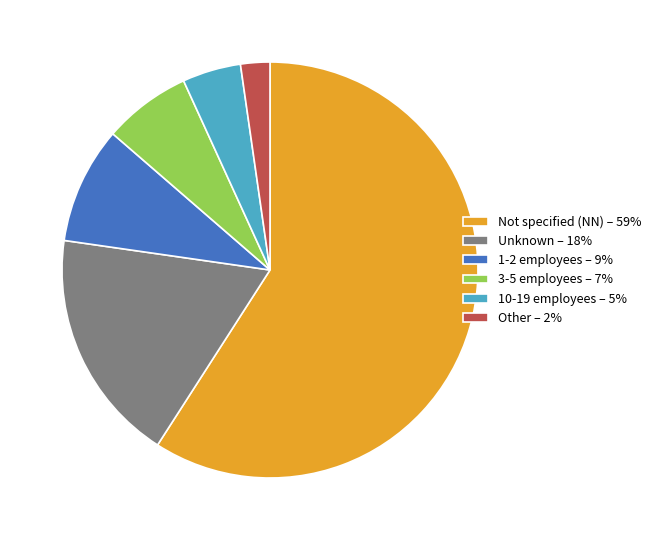

The Other – 2% slice represents 8% of the pie. True or false?

False